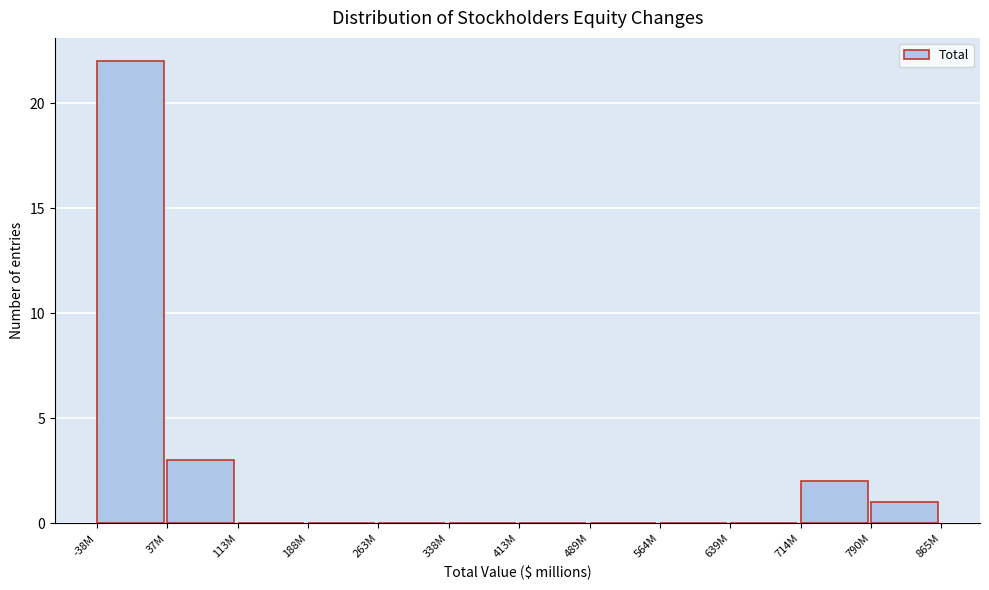

Reading right to left, what are all the values shown in this chart?

790M=1	714M=2	639M=0	564M=0	489M=0	413M=0	338M=0	263M=0	188M=0	113M=0	37M=3	-38M=22